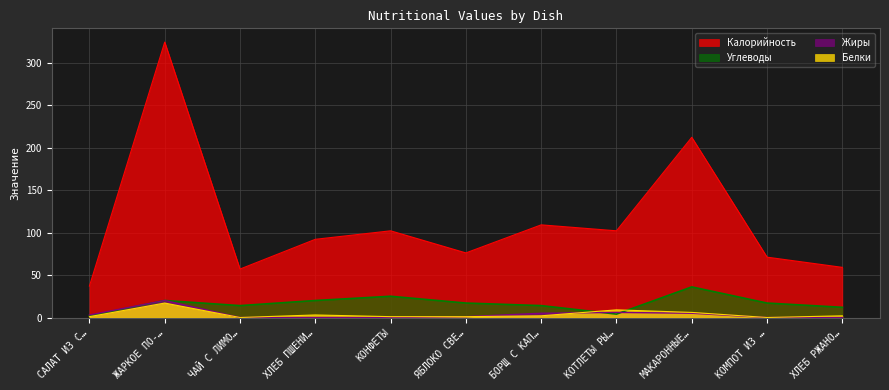

True or false: Жиры and Калорийность intersect in this chart.

False